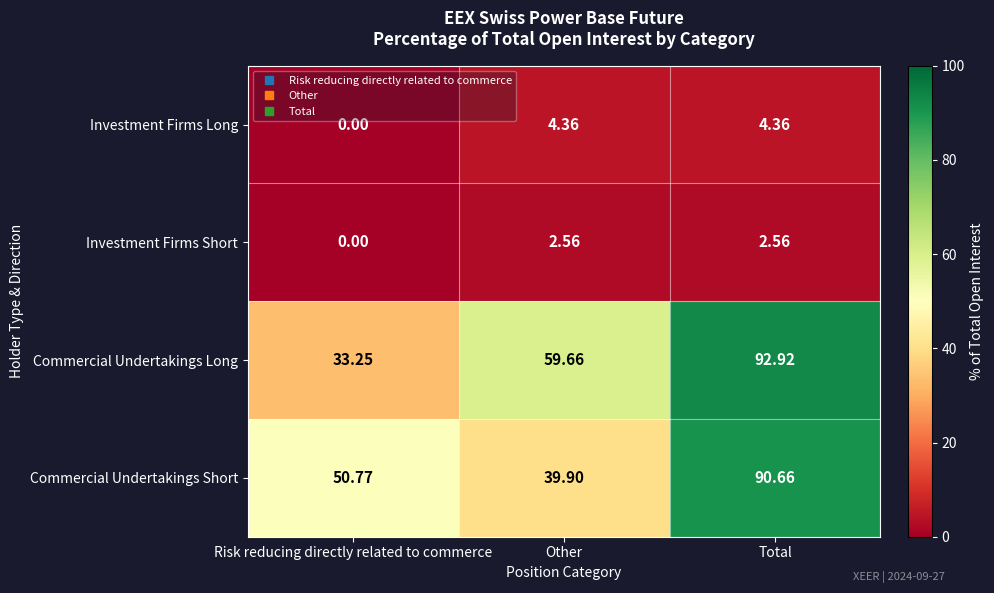

At which label does Commercial Undertakings Short reach its minimum?

Other